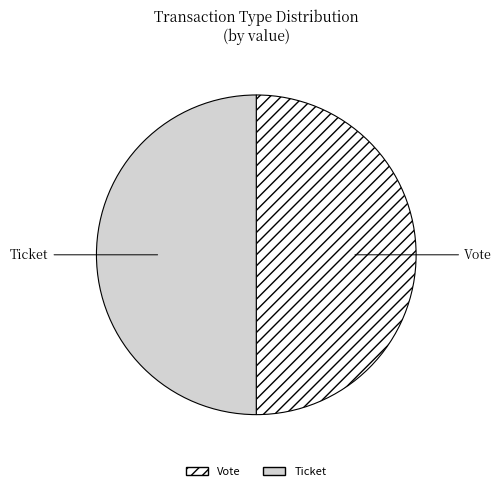

What is the ratio of the value at Vote to the value at Ticket?

1.0